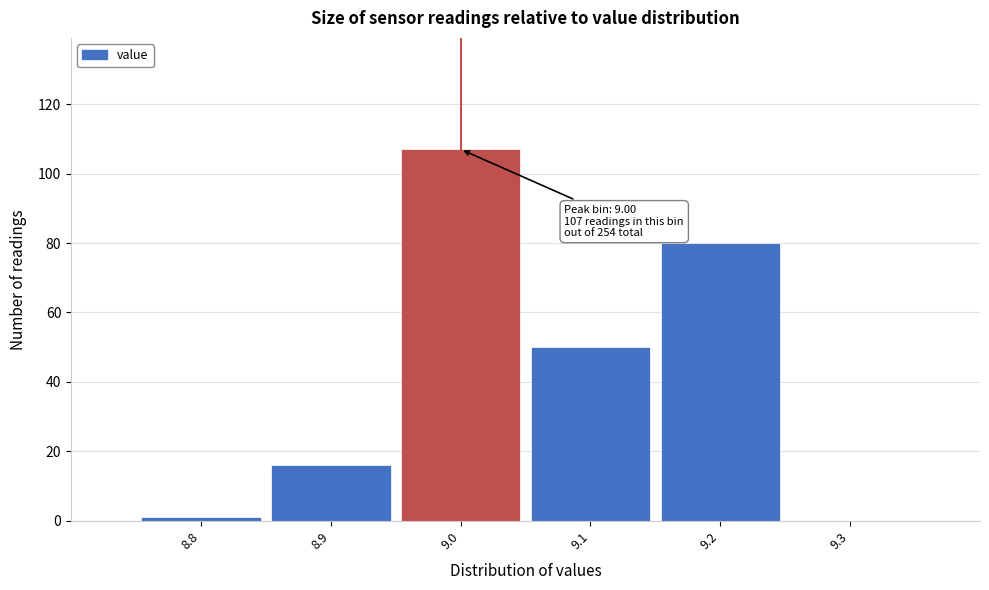

Which range on the x-axis has the tallest bar?

8.95 to 9.05